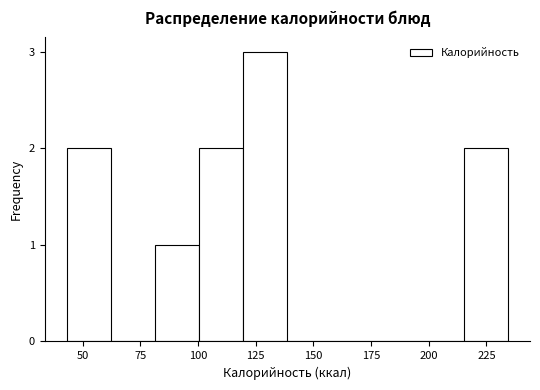

Read against the x-axis, roughly where is the centre of the tallest bar?

130